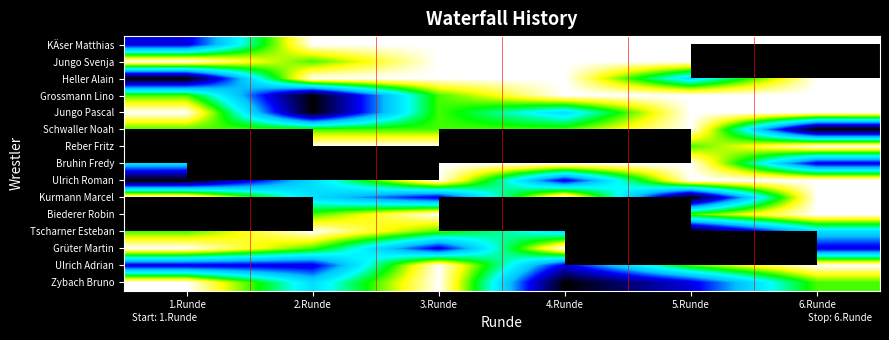

The Jungo Svenja series shows 3.0 at 2.Runde. True or false?

True